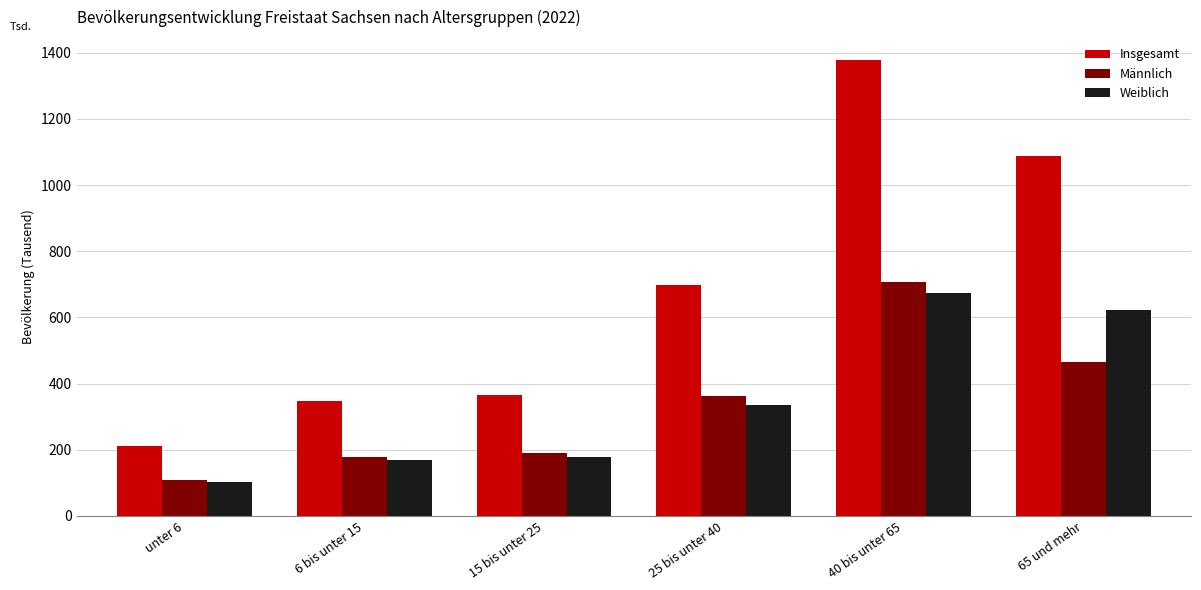

What value does the Weiblich series have at 15 bis unter 25?

177.2